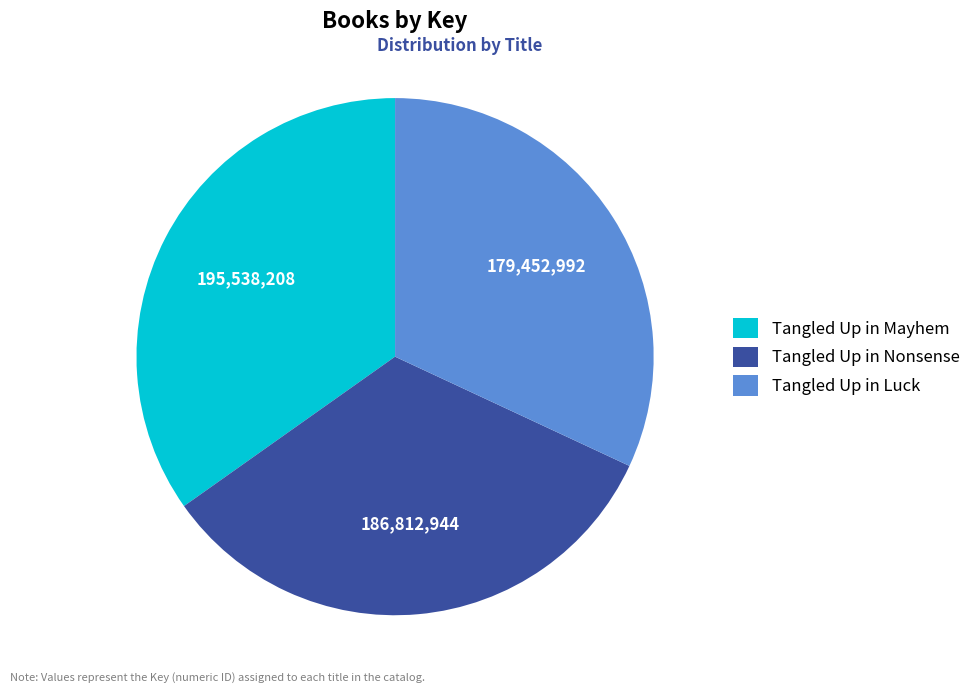

Is it true that Tangled Up in Luck is 32% of the pie?

True